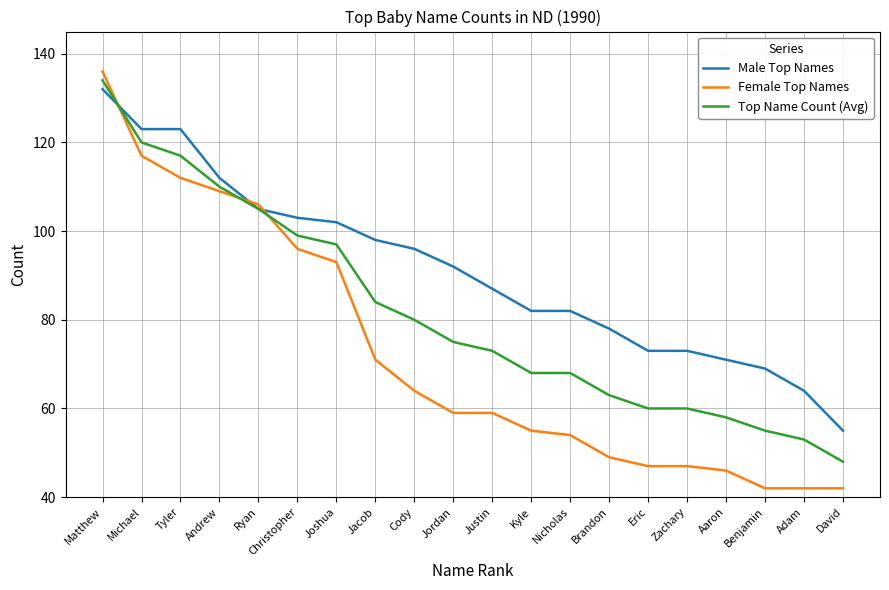

Which category has the highest value in the Top Name Count (Avg) series?

Matthew